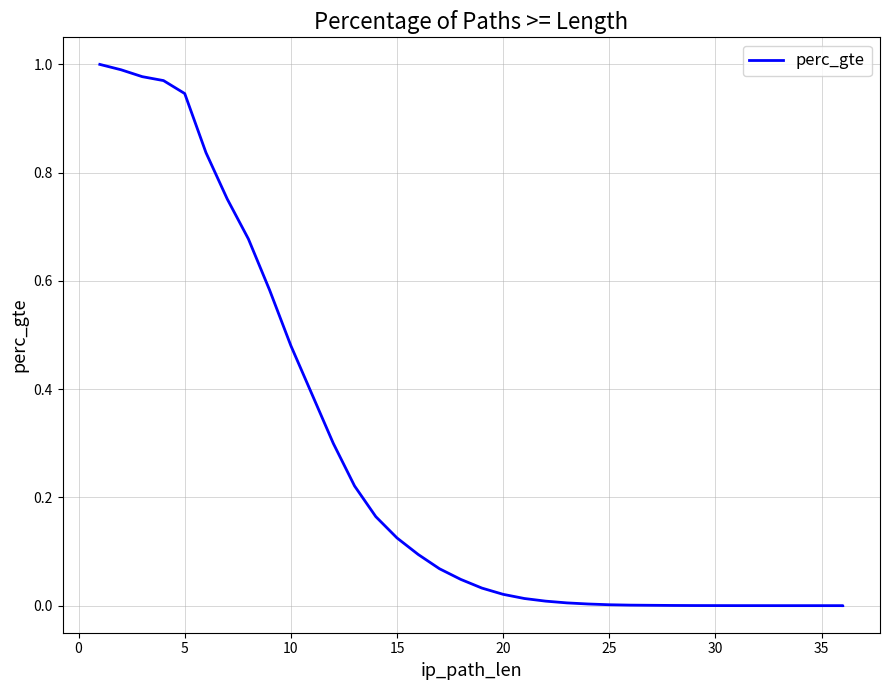

How many lines are shown in the chart?

1